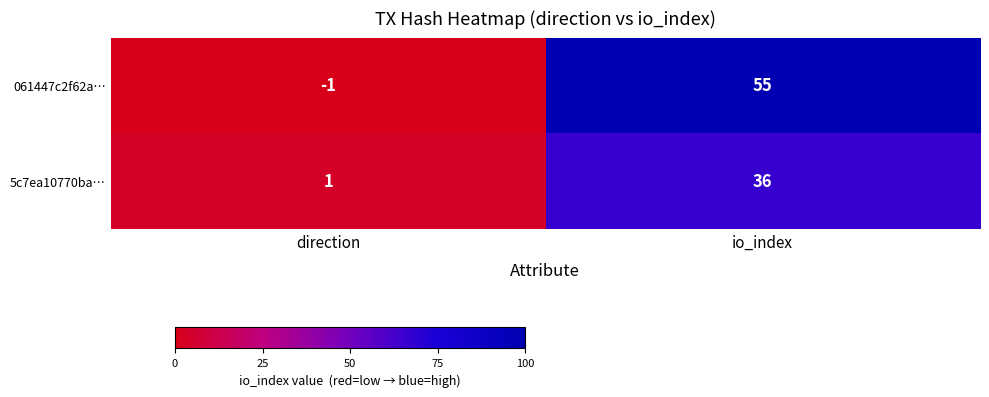

At which category does the chart reach its peak across all series?

io_index